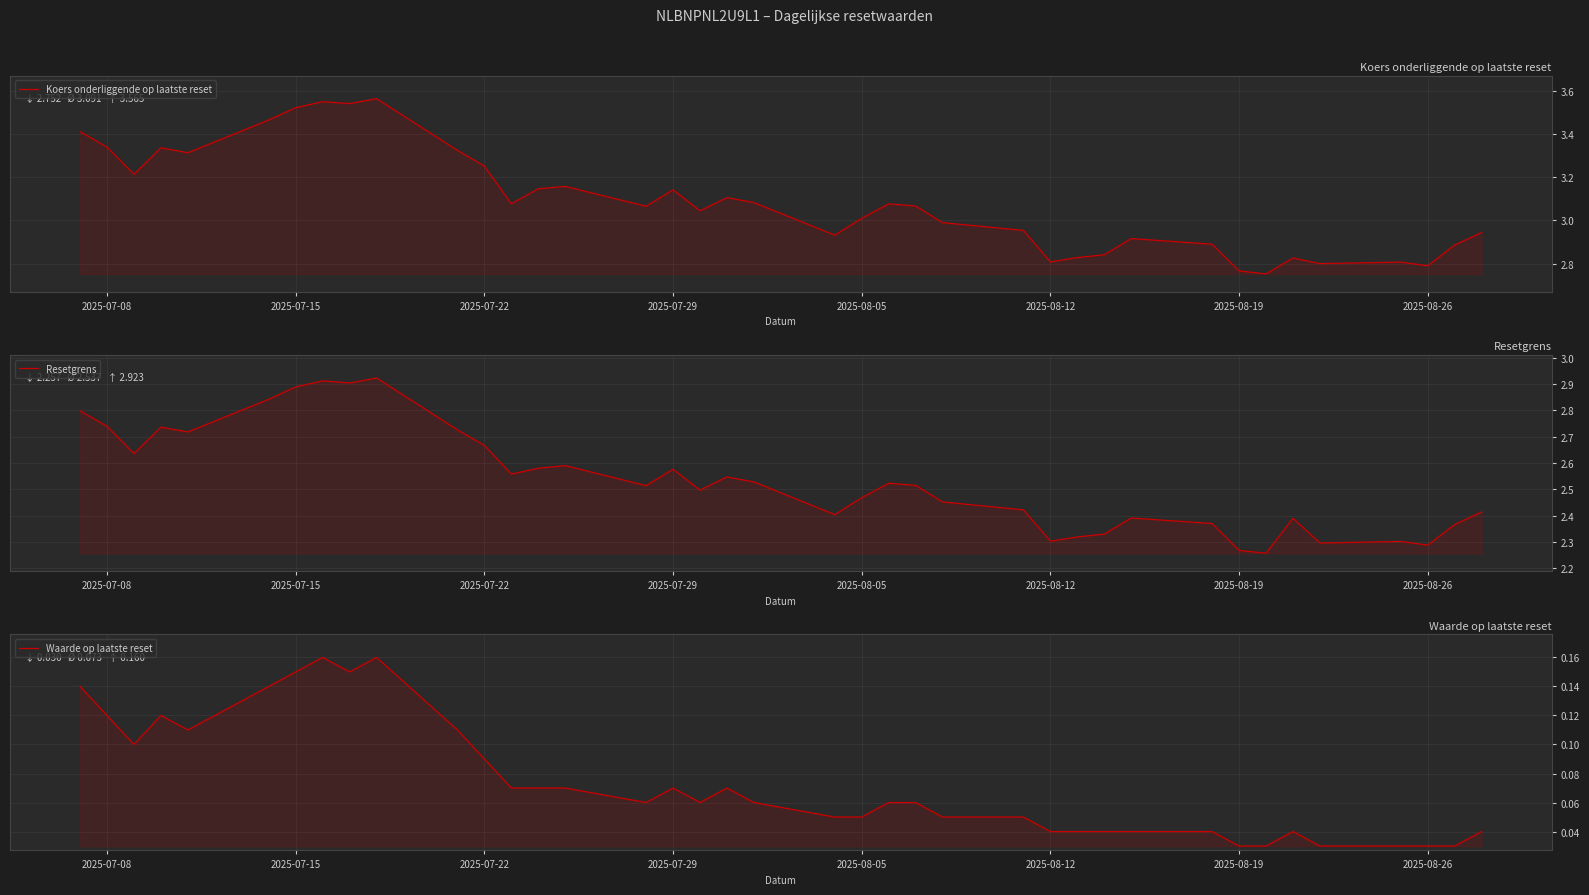

Which series has the widest spread of values?

Koers onderliggende op laatste reset